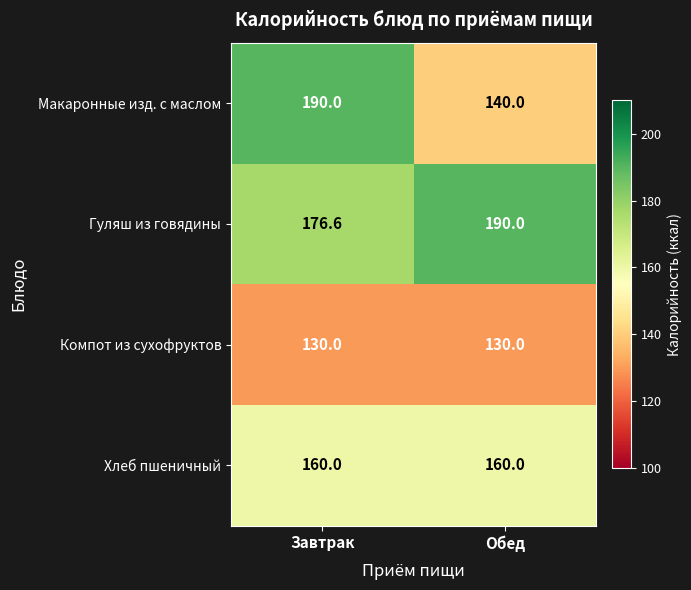

At Завтрак, list the series in order from largest to smallest.

Макаронные изд. с маслом, Гуляш из говядины, Хлеб пшеничный, Компот из сухофруктов